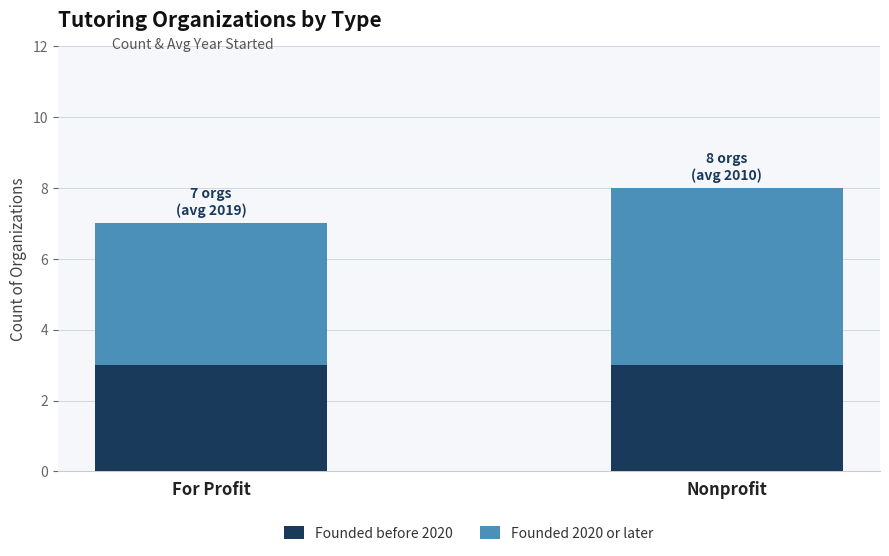

How many categories are shown in the chart?

2